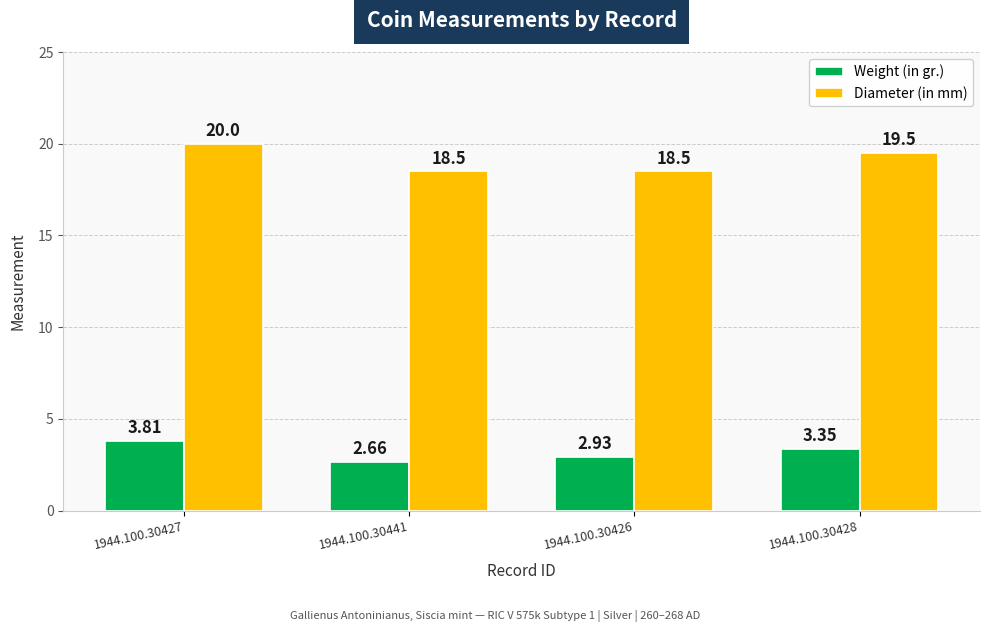

Which series changed the most between 1944.100.30427 and 1944.100.30428?

Diameter (in mm)